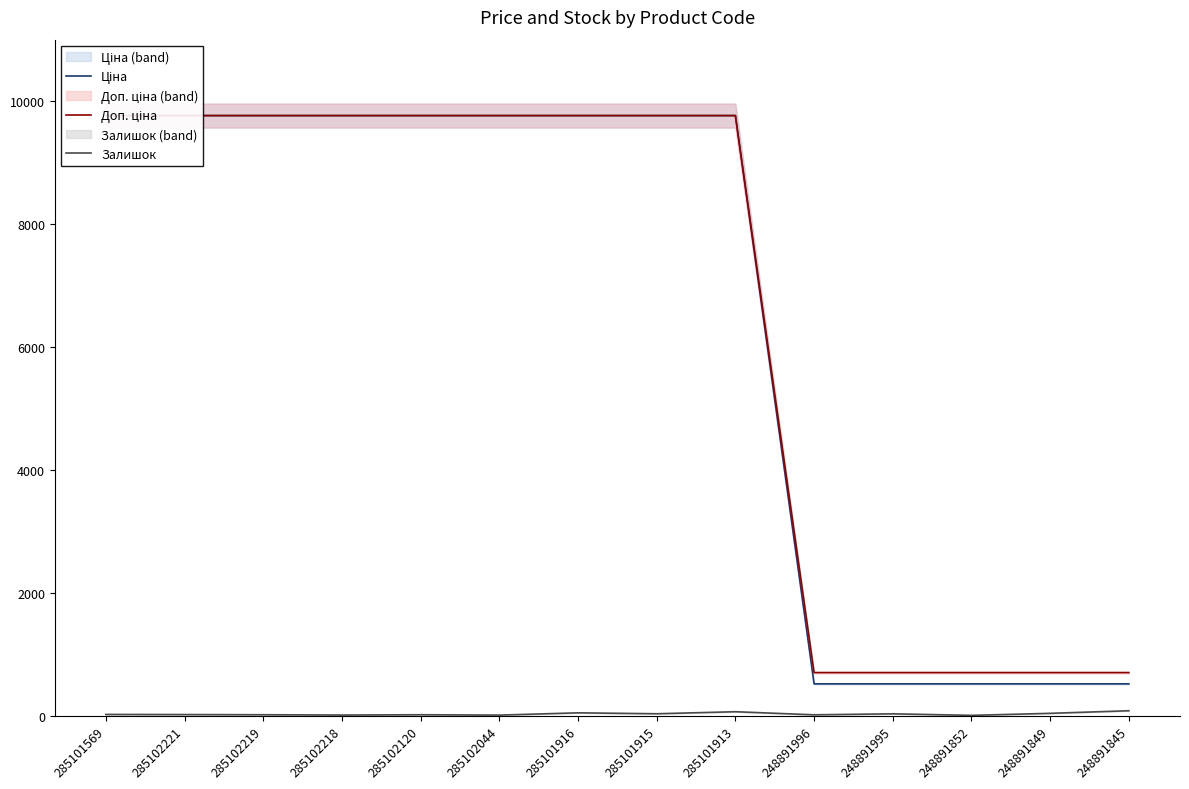

What is the maximum value shown in the chart?

9764.4